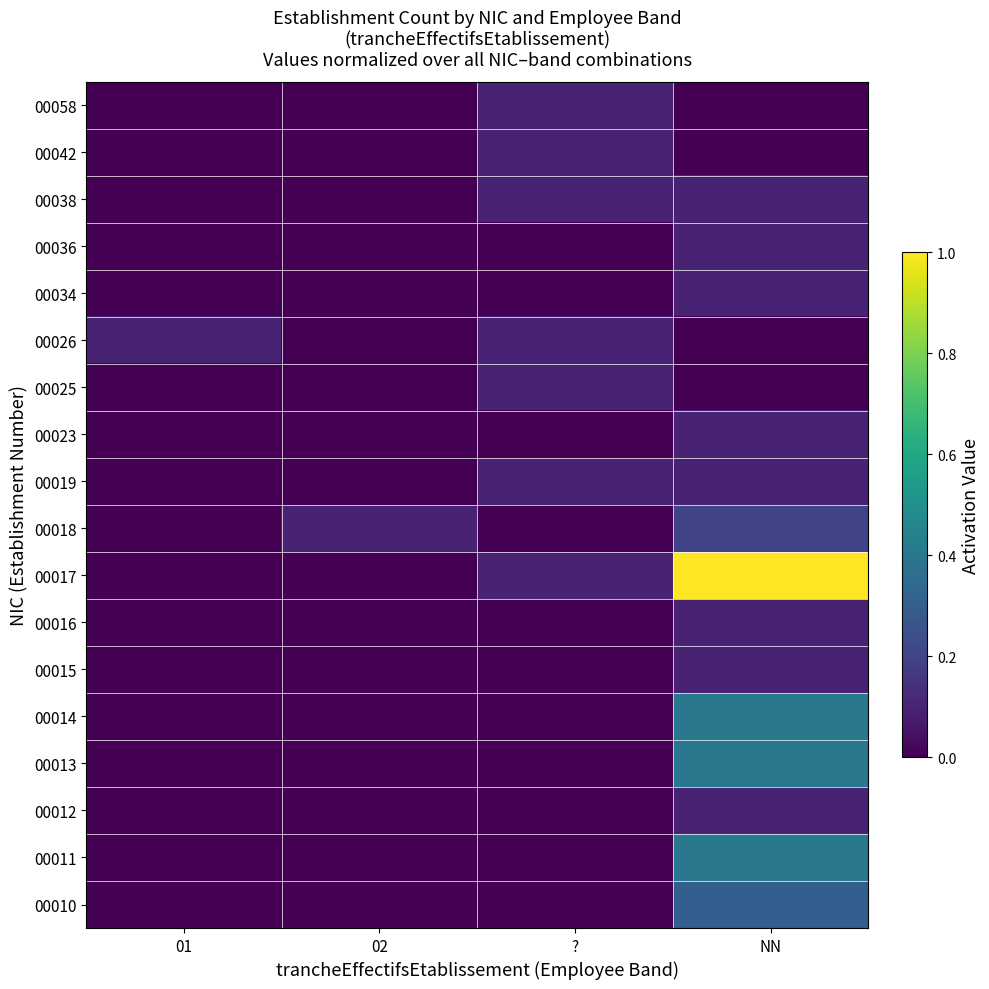

What is the spread (max minus min) of values at ??

0.1